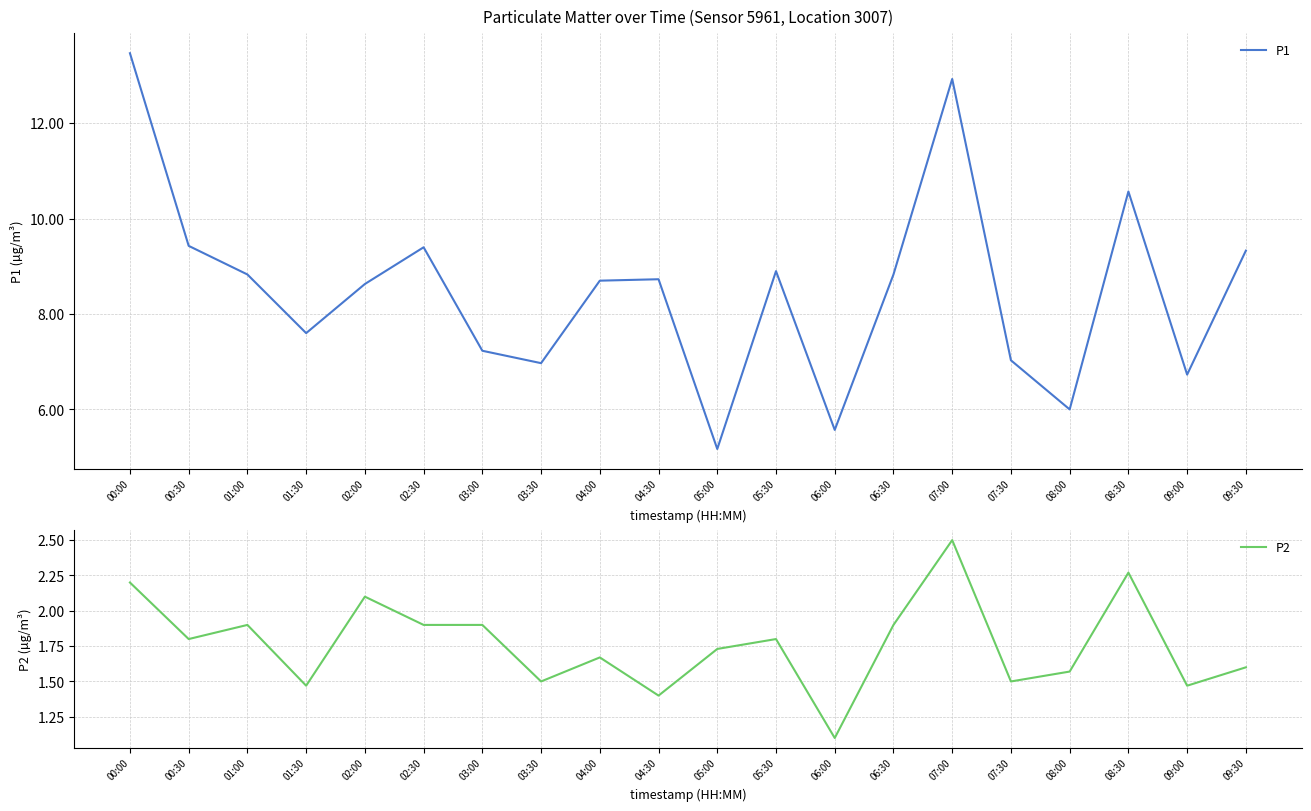

At how many categories does at least one series exceed 7?

15